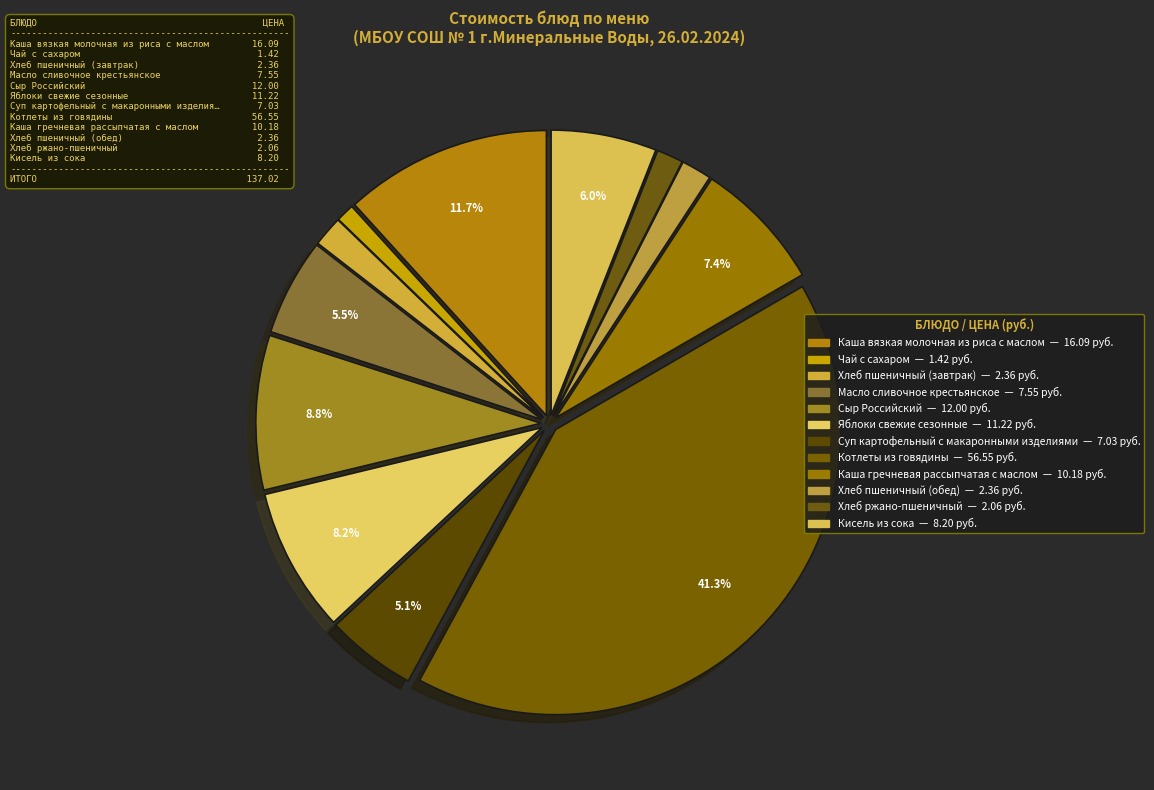

How many slices are in this pie chart?

12